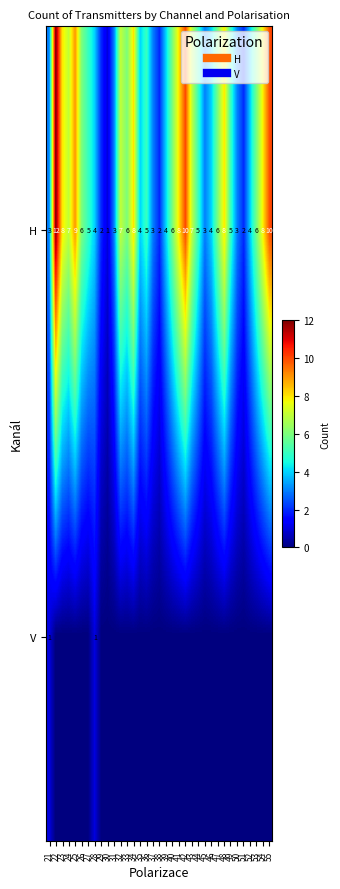

How many values in the V series exceed 0?

2